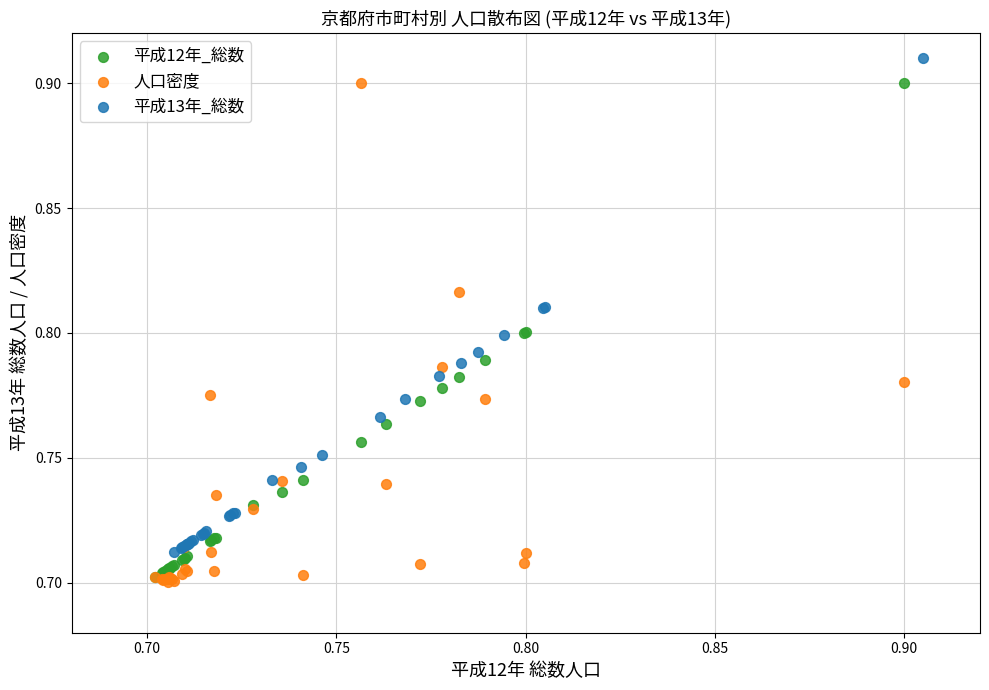

What are all the series names shown in the legend?

平成12年_総数, 人口密度, 平成13年_総数